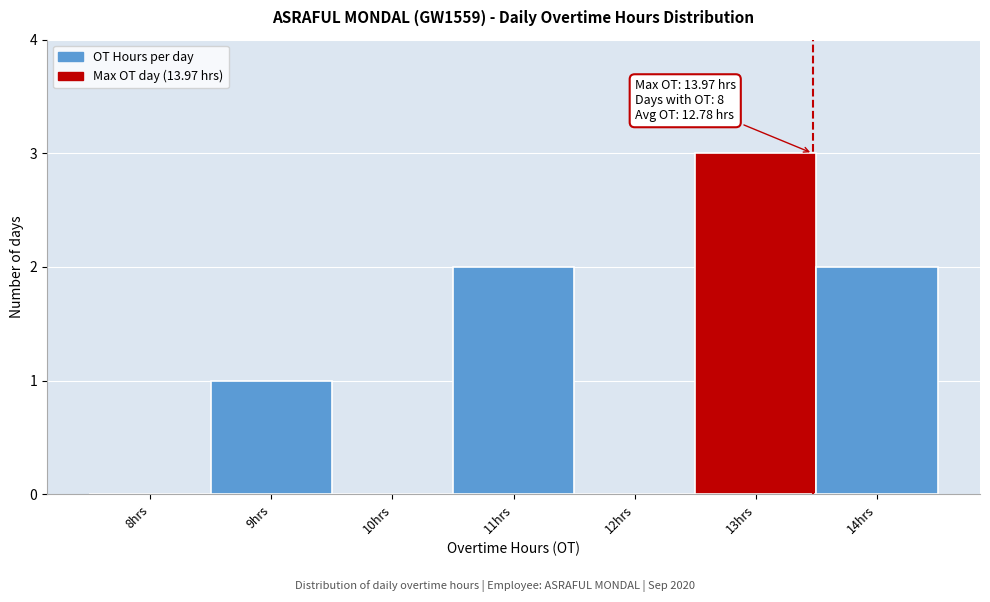

Reading right to left, what are all the values shown in this chart?

14hrs=2	13hrs=3	12hrs=0	11hrs=2	10hrs=0	9hrs=1	8hrs=0